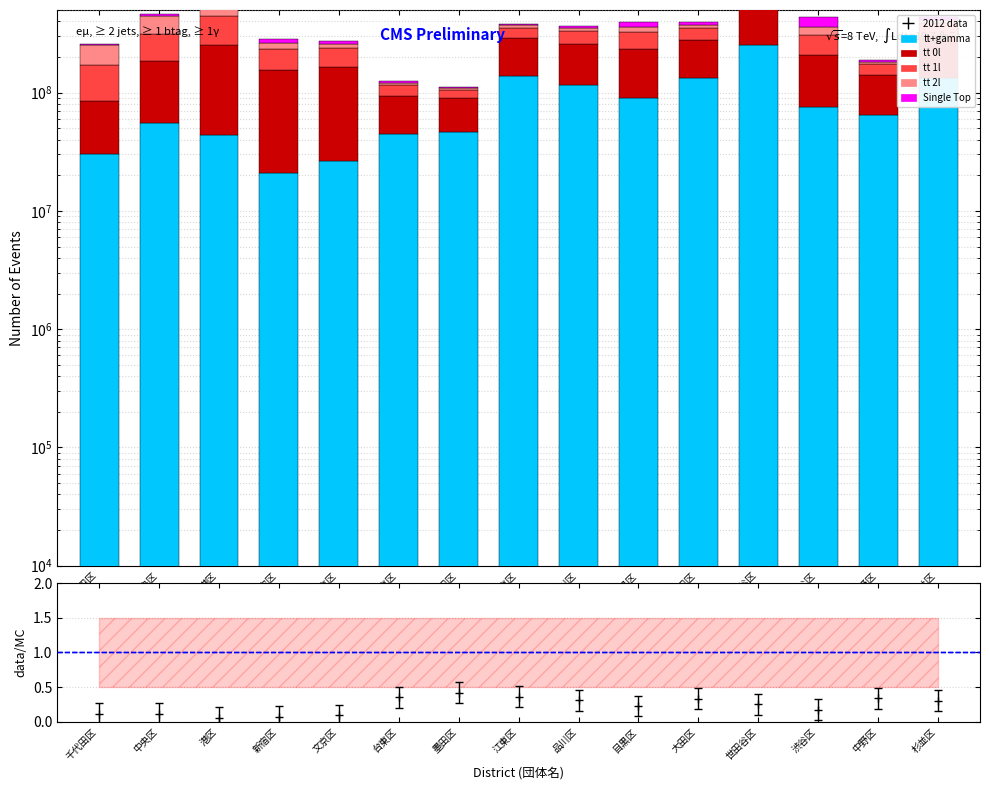

What is the sum of all tt+gamma values?

1270412633